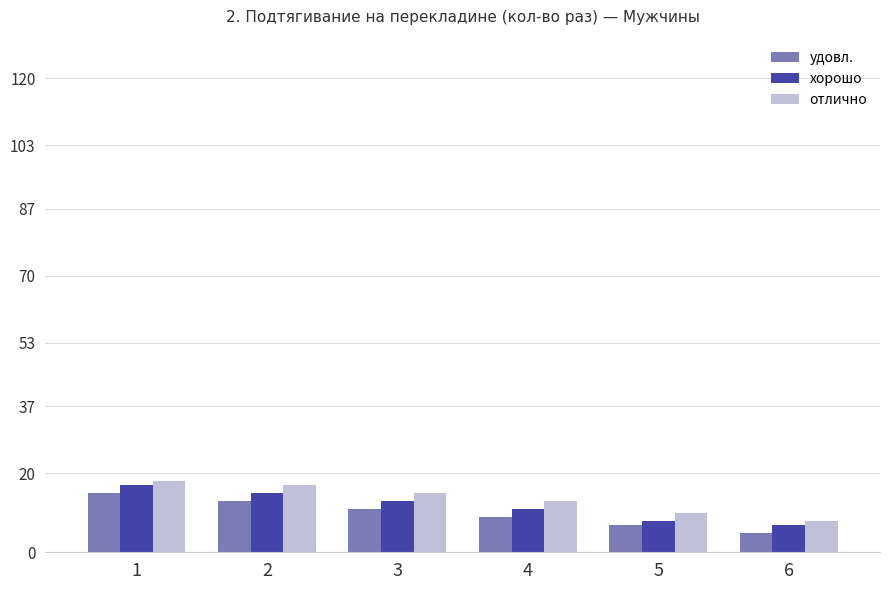

Reading left to right, what are all the values shown in this chart?

удовл.: 1=15	2=13	3=11	4=9	5=7	6=5
хорошо: 1=17	2=15	3=13	4=11	5=8	6=7
отлично: 1=18	2=17	3=15	4=13	5=10	6=8